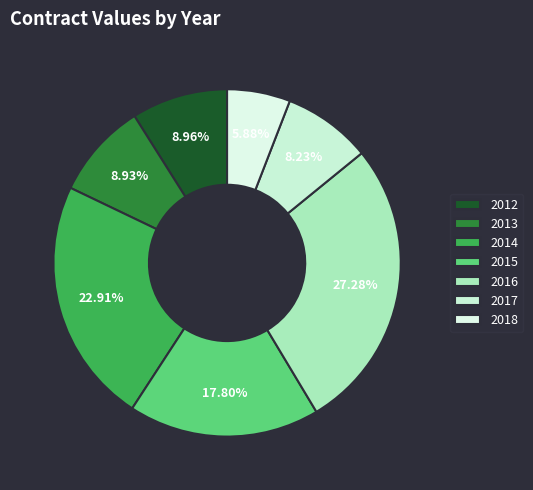

How many slices are in this pie chart?

7